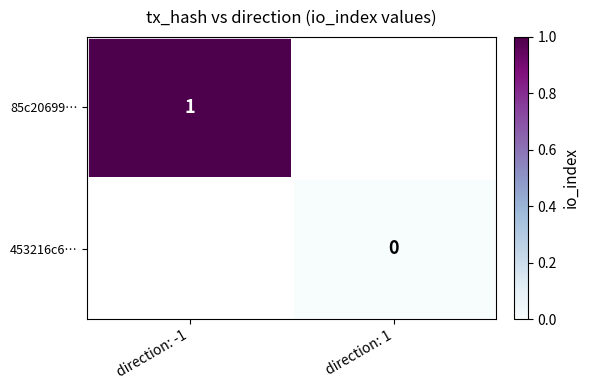

The value of 85c20699… at direction: -1 is 1. True or false?

True